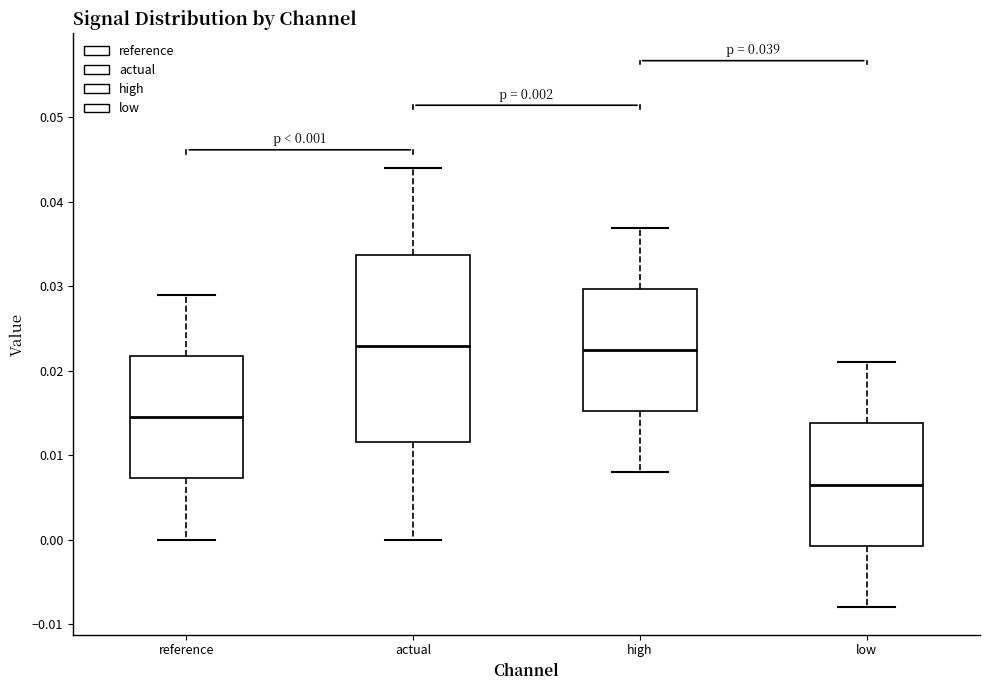

Comparing the boxes themselves (not the whiskers), which one is the tallest?

actual